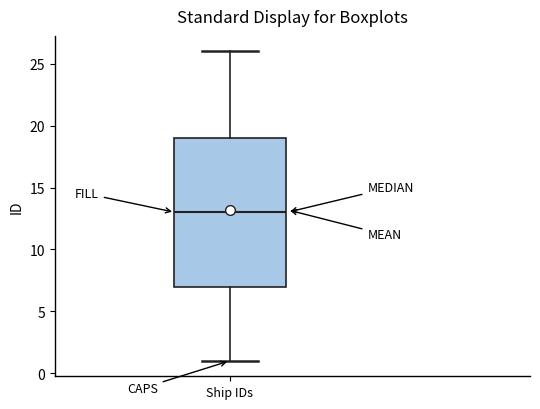

Read this box plot against the y-axis: the position of the median line, the range covered by the box, and the ends of both whiskers. The values are not printed on the chart, so give them approximately, as read against the axis.

median 13, box 7 to 19, whiskers 1 to 26